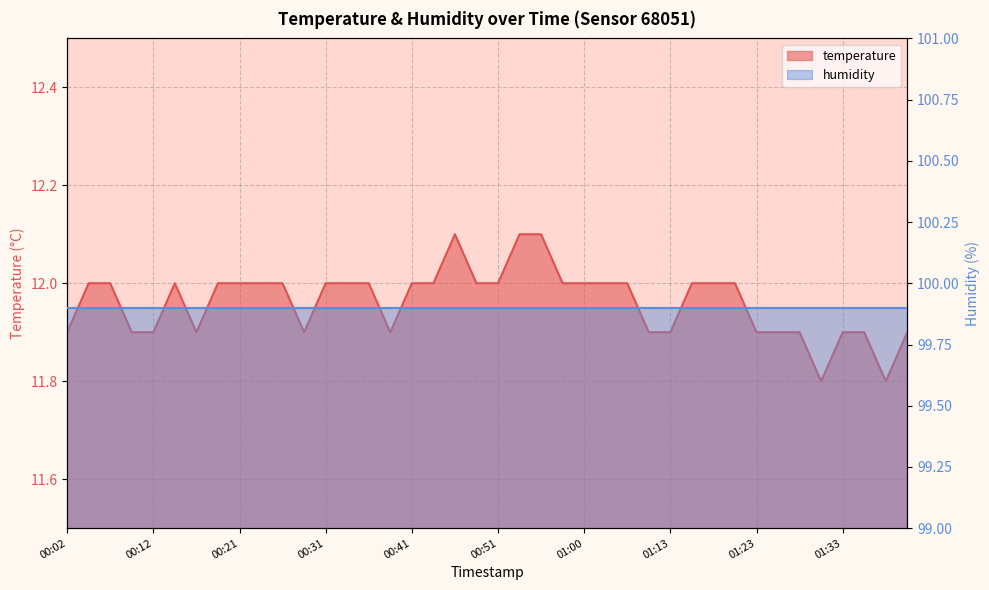

What is the change in value from 00:07 to 01:25?

-0.1